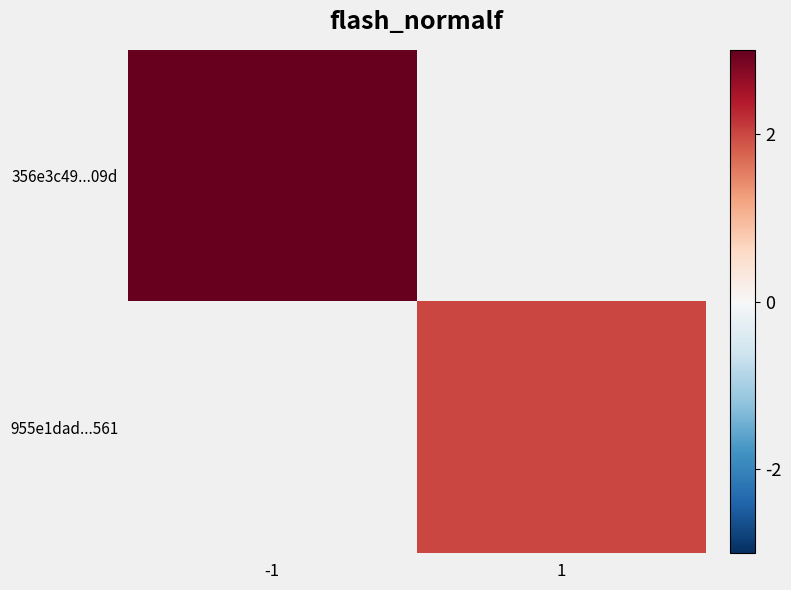

At which label does 955e1dad...561 reach its minimum?

-1